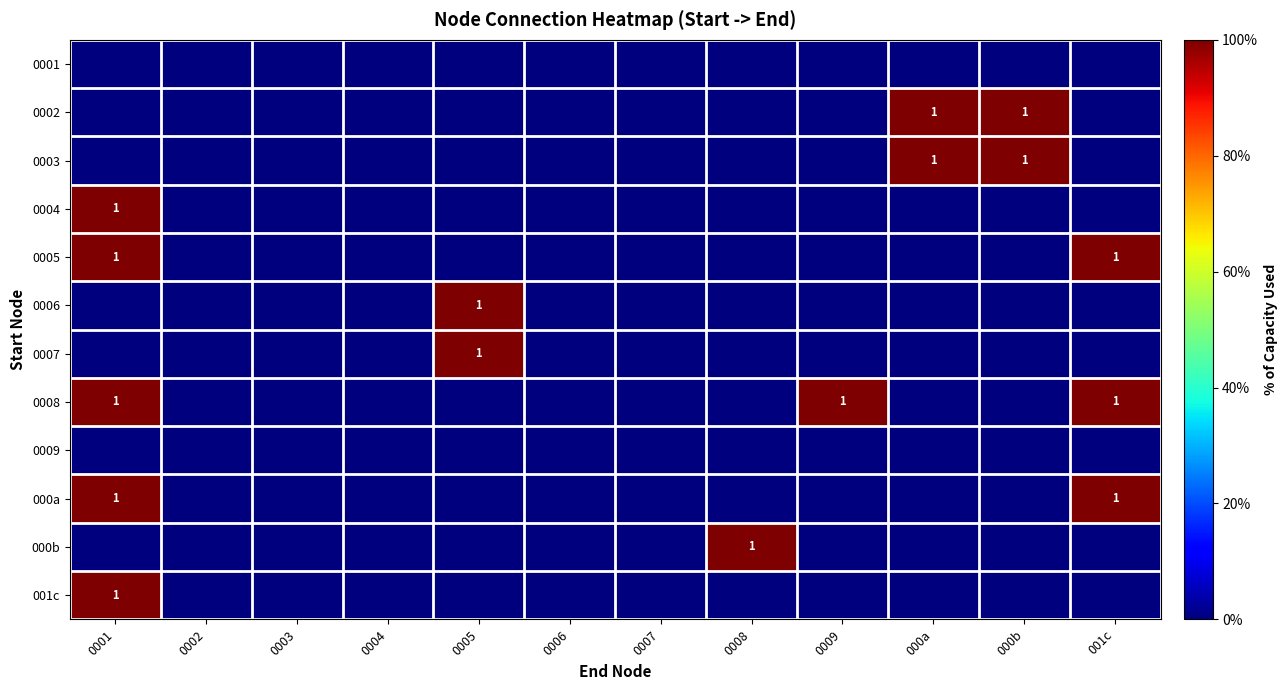

Is it true that 001c equals 1 at 0001?

True